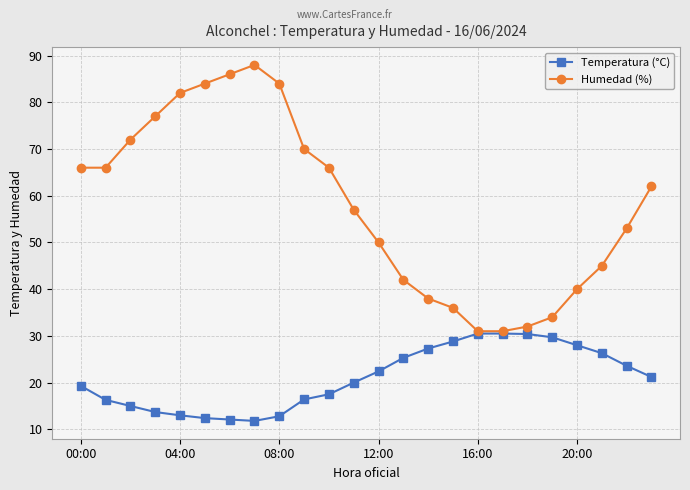

What is the maximum value for Temperatura (°C)?

30.5